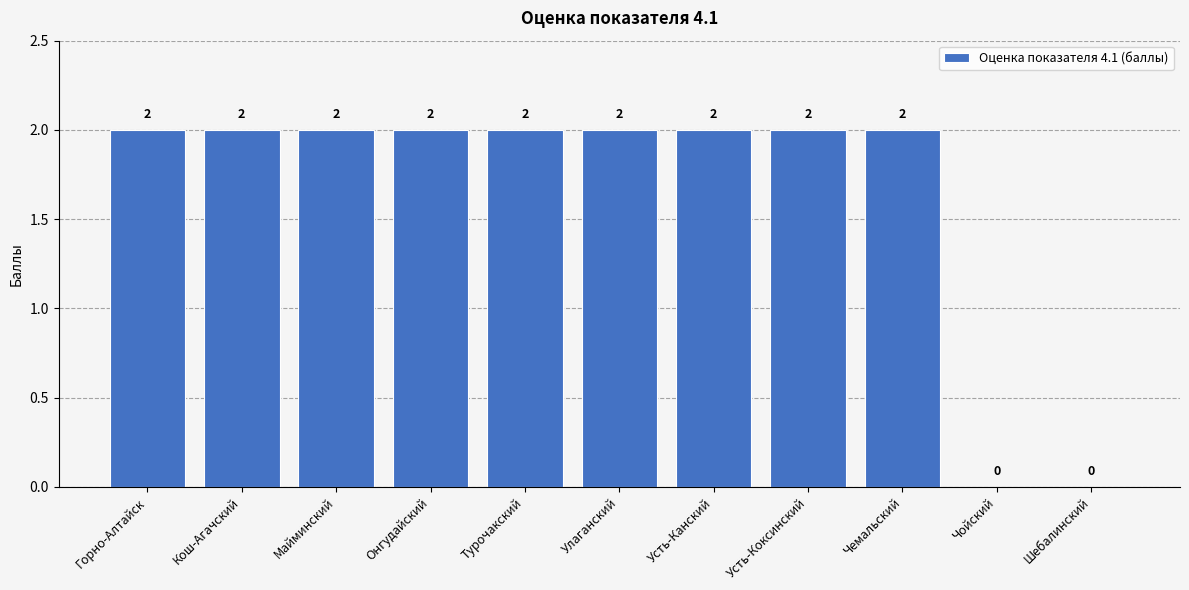

How many values are between 2 and 3?

9